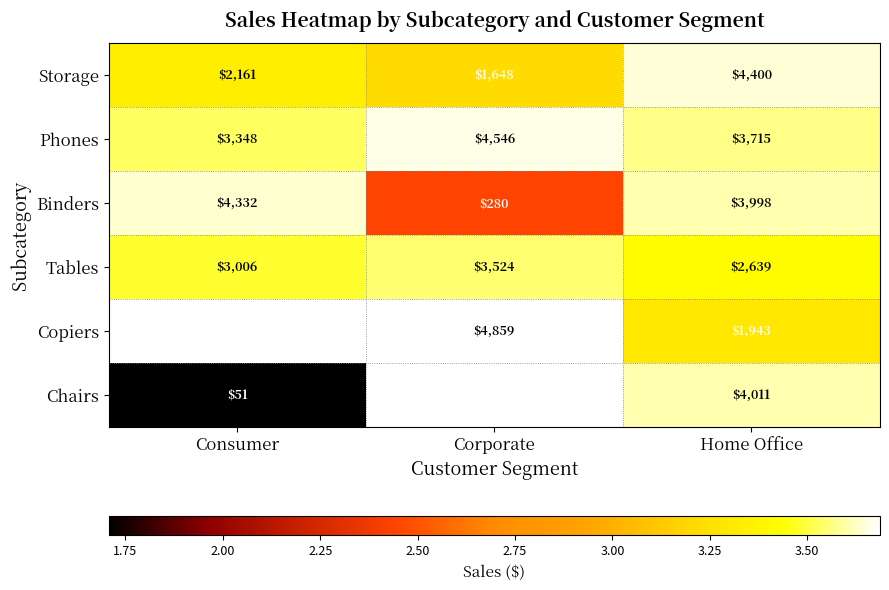

The value of Phones at Consumer is 5.4. True or false?

False